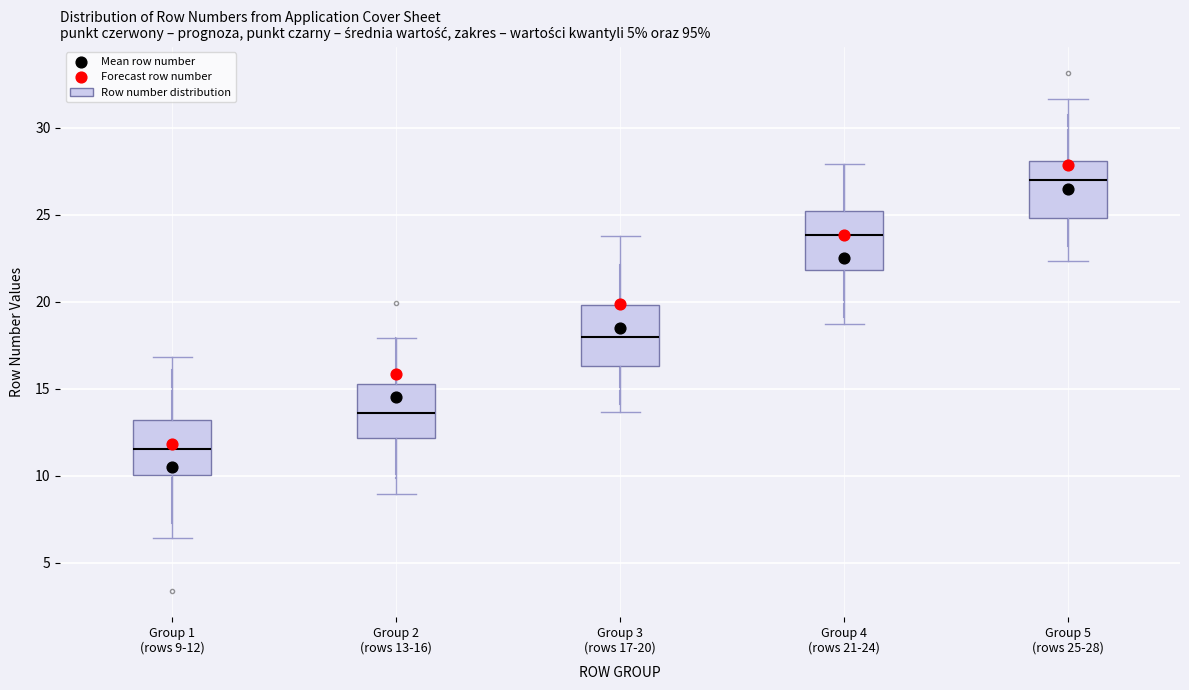

Where is the lower edge of the box for Group 4 (rows 21-24) on the y-axis? The values are not printed on the chart, so give them approximately, as read against the axis.

22.0